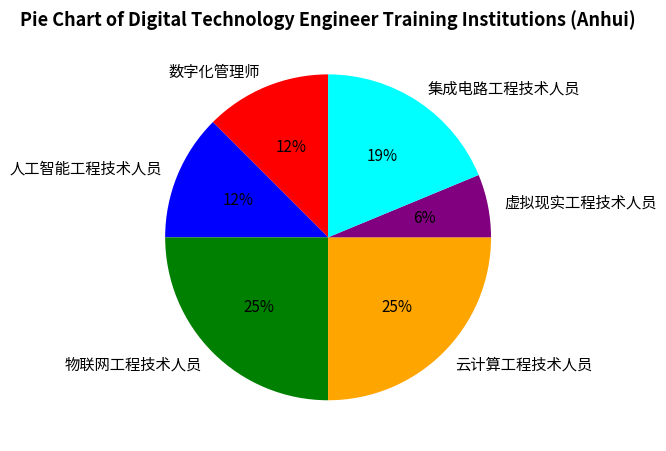

True or false: 集成电路工程技术人员 accounts for 19% of the total.

True